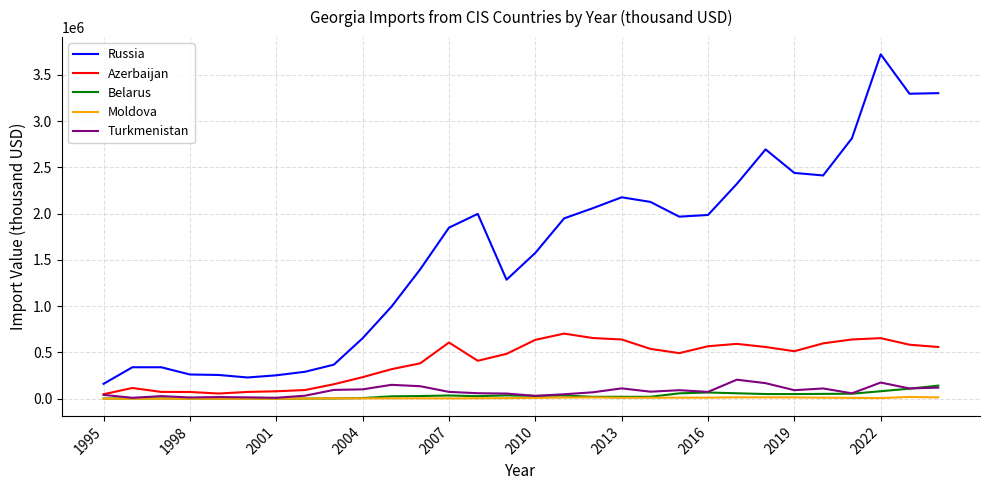

Which series has the largest total across all categories?

Russia